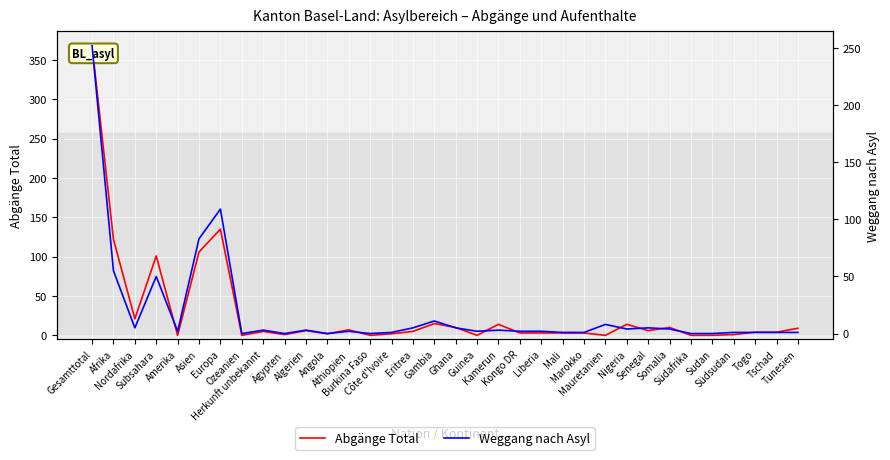

The Weggang nach Asyl series shows 5 at Kamerun. True or false?

False